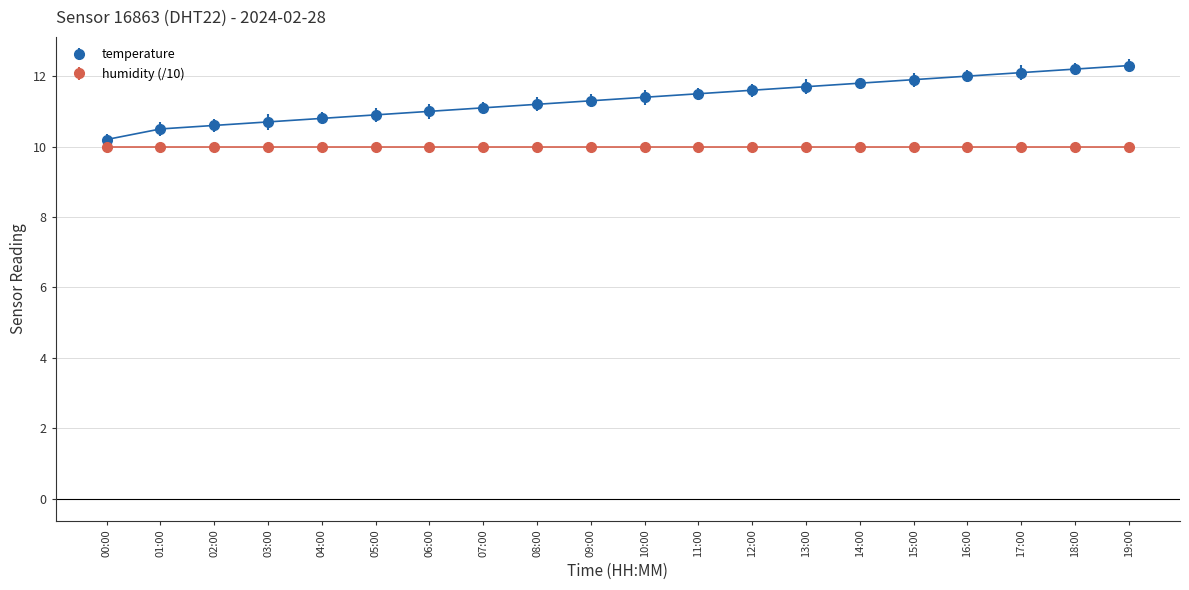

Rank the series by their maximum value, from lowest to highest.

humidity (/10), temperature